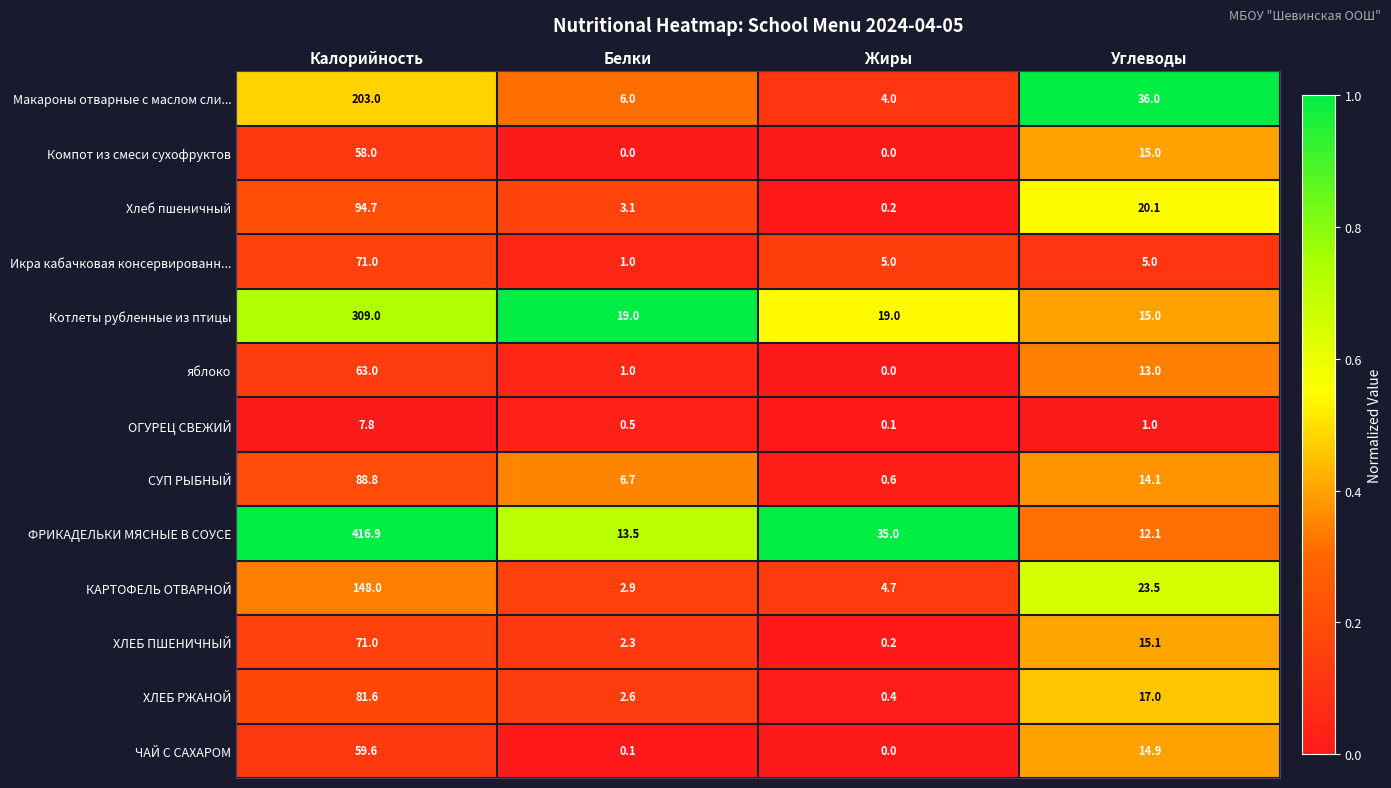

True or false: Компот из смеси сухофруктов has a value of 88.1 at Калорийность.

False